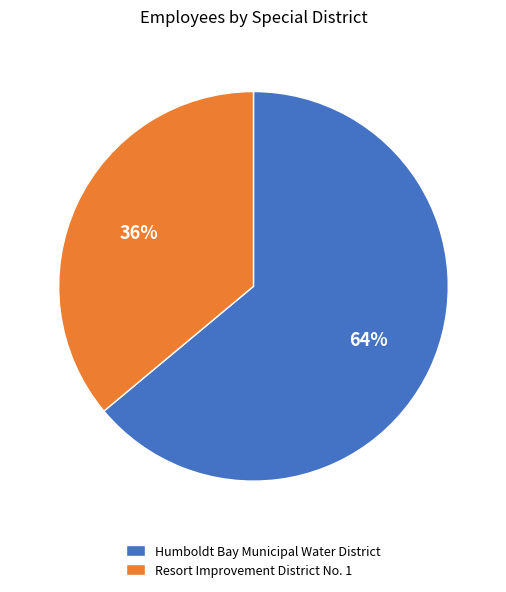

True or false: Humboldt Bay Municipal Water District accounts for 71% of the total.

False